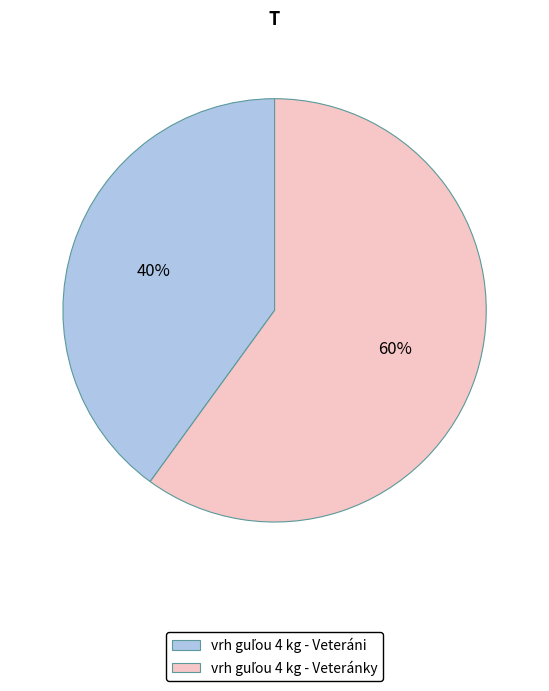

Is there a majority slice in this chart?

Yes